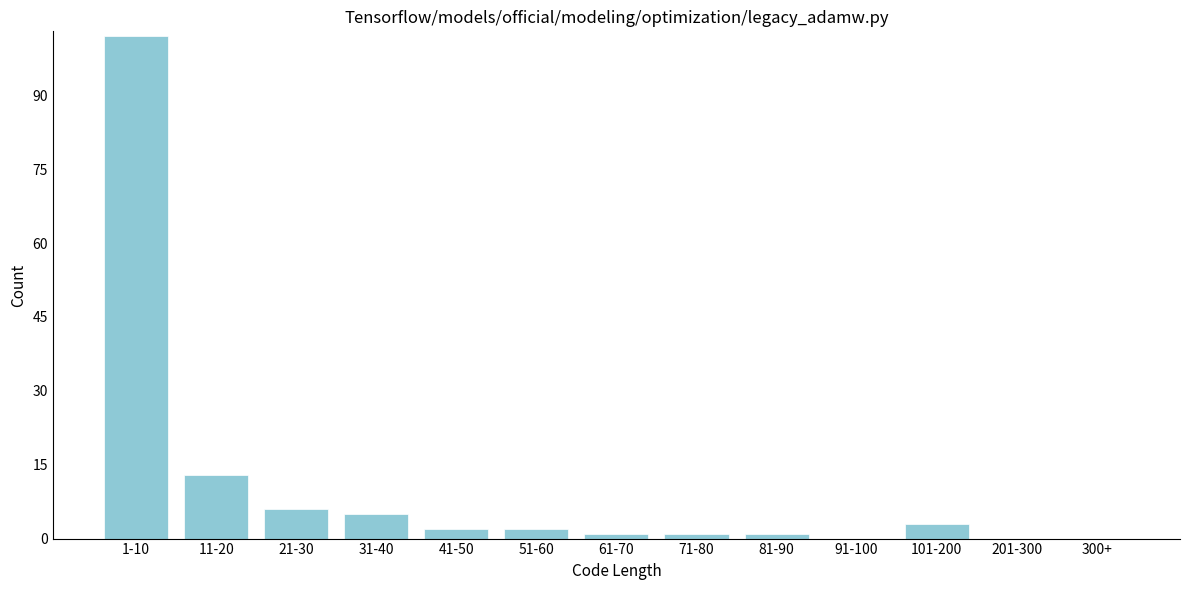

Reading right to left, what are all the values shown in this chart?

300+=0	201-300=0	101-200=3	91-100=0	81-90=1	71-80=1	61-70=1	51-60=2	41-50=2	31-40=5	21-30=6	11-20=13	1-10=102